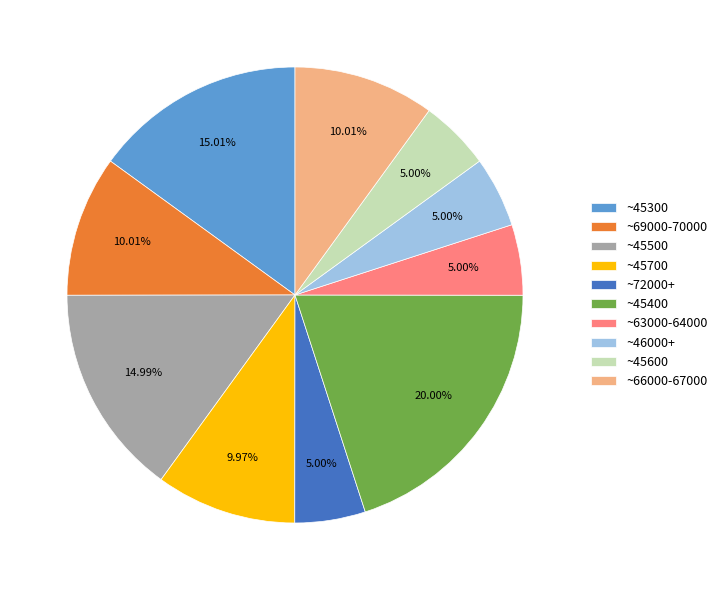

Count the number of slices in the pie.

10